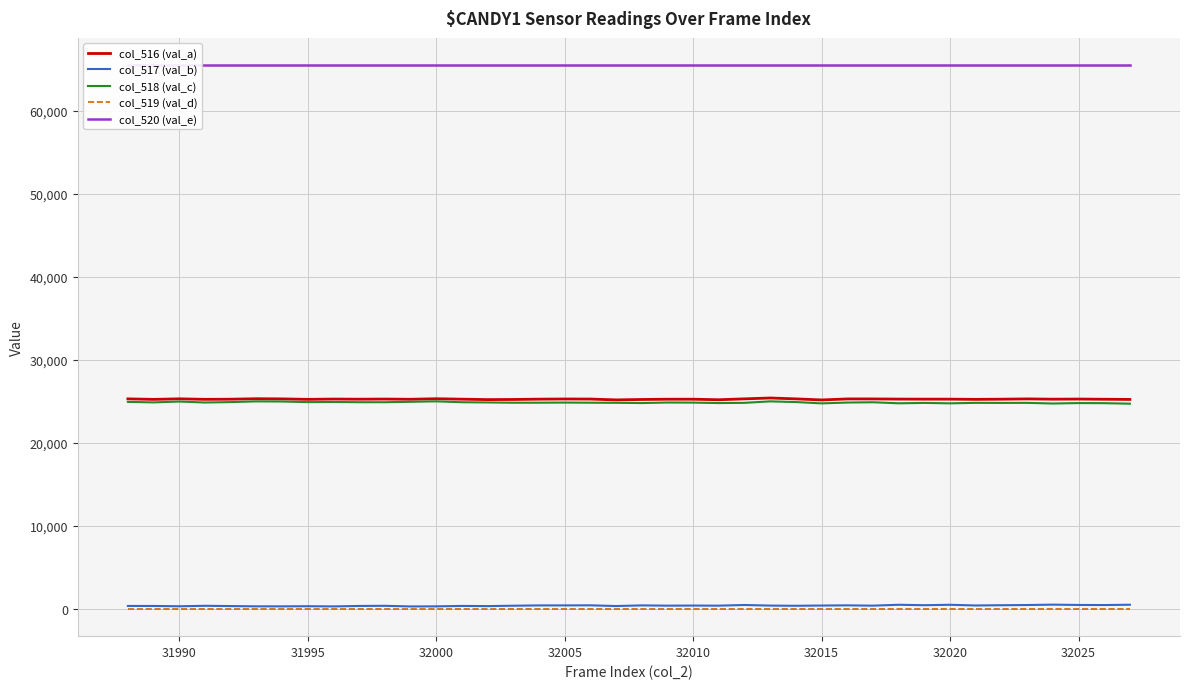

What is the value of the col_518 (val_c) point at the 30th from the left?

24908